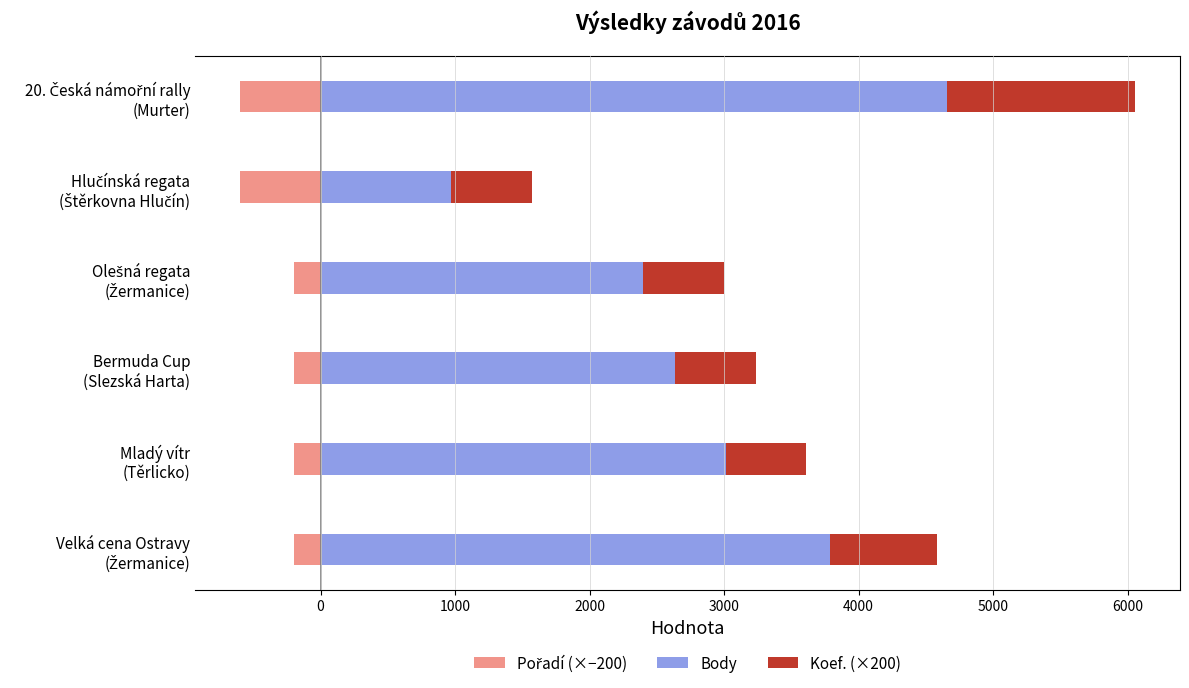

How many series are shown in this chart?

3